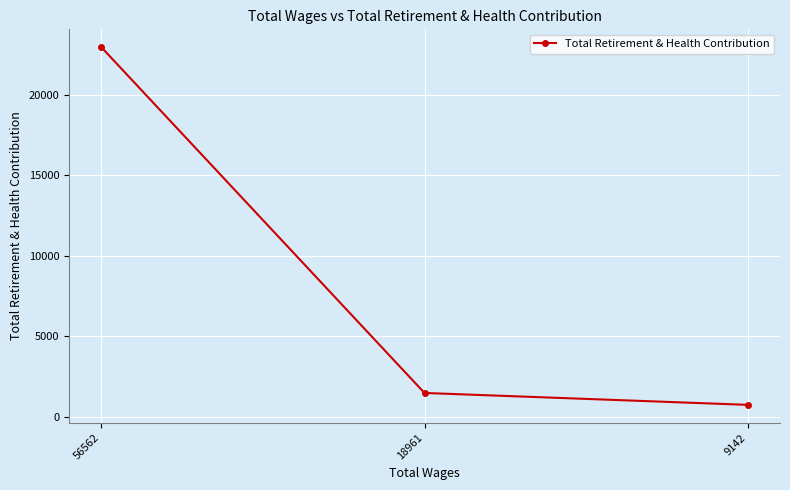

List the labels in order of value, largest first.

56562, 18961, 9142